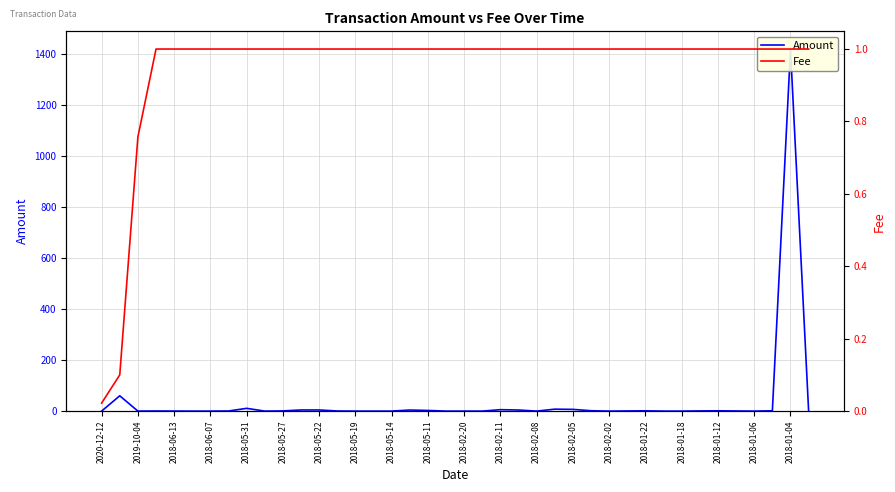

What is the difference between the second highest and minimum values in the Amount series?

60.0